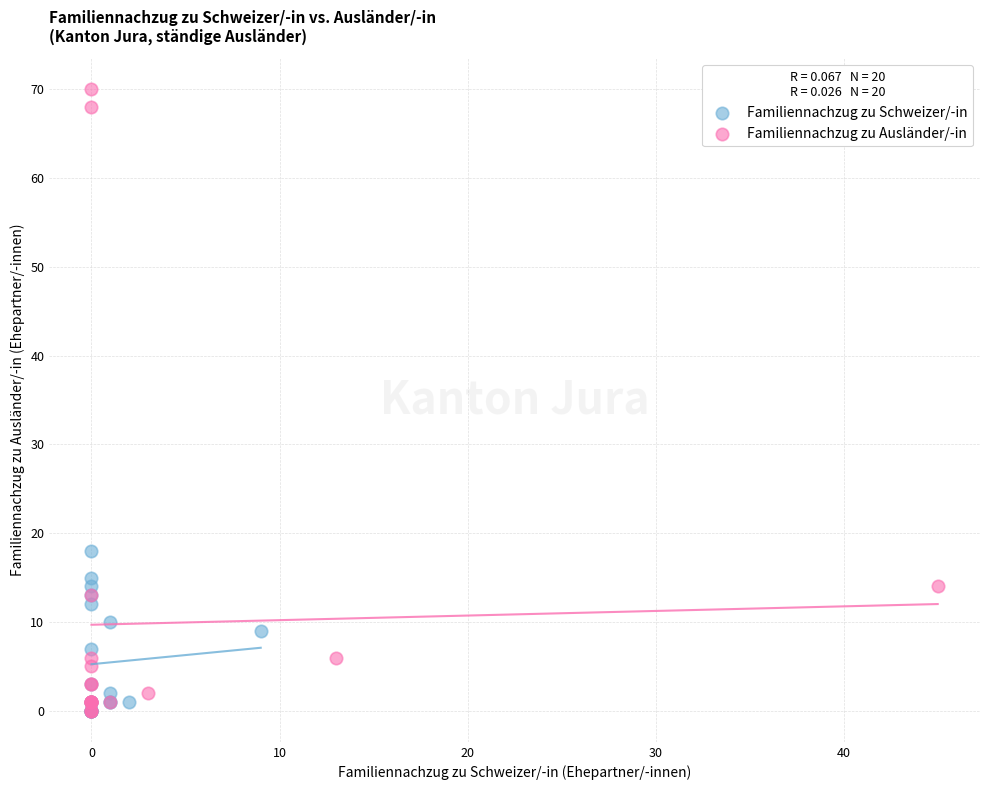

Which series has the widest spread of Y values?

Familiennachzug zu Ausländer/-in